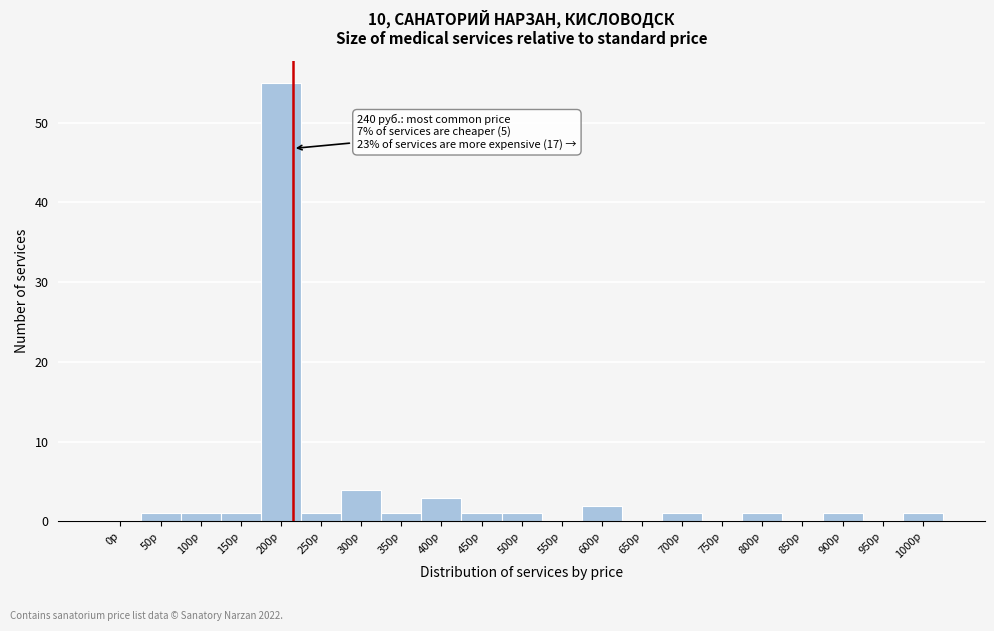

Reading right to left, transcribe all the data shown in this chart.

1000р=1	950р=0	900р=1	850р=0	800р=1	750р=0	700р=1	650р=0	600р=2	550р=0	500р=1	450р=1	400р=3	350р=1	300р=4	250р=1	200р=55	150р=1	100р=1	50р=1	0р=0